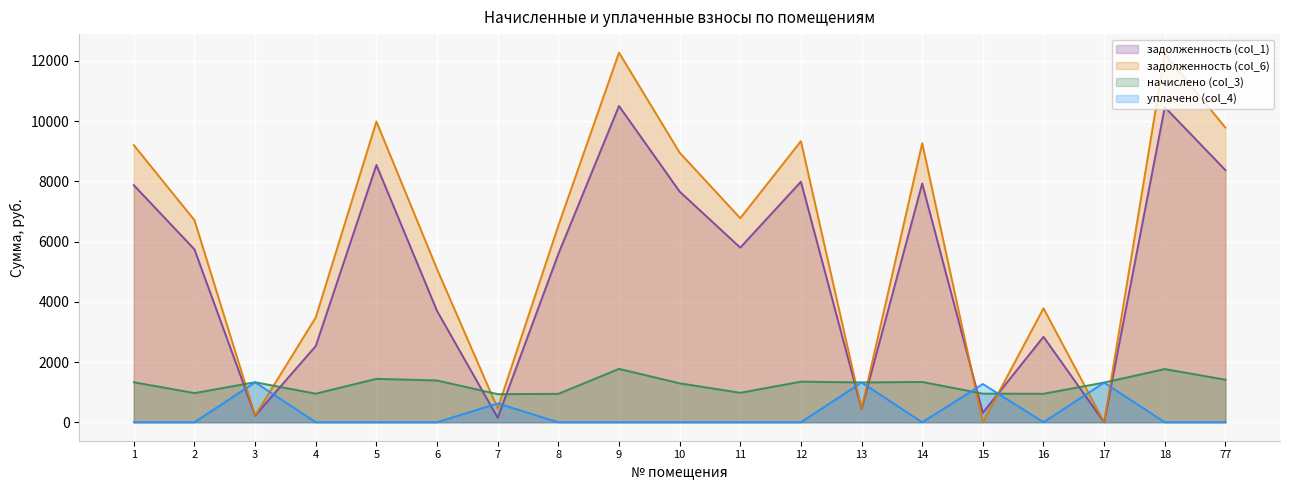

What is the difference between the maximum and second lowest values in the начислено (col_3) series?

829.4